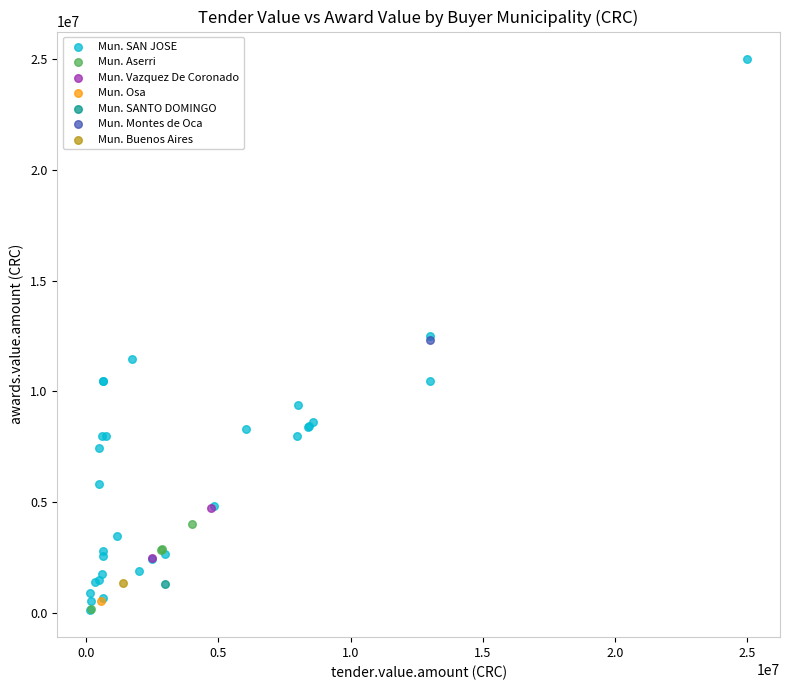

What are all the series names shown in the legend?

Mun. SAN JOSE, Mun. Aserri, Mun. Vazquez De Coronado, Mun. Osa, Mun. SANTO DOMINGO, Mun. Montes de Oca, Mun. Buenos Aires